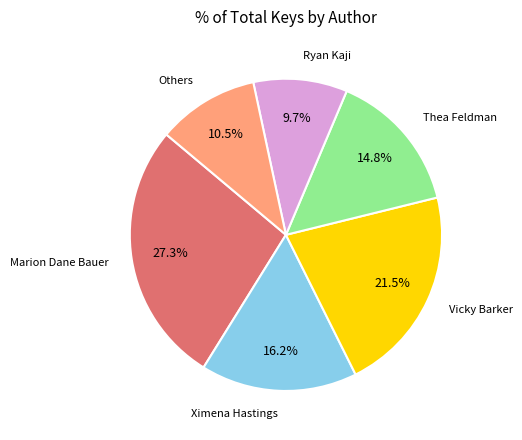

Approximately how many times larger is the value at Vicky Barker compared to Ryan Kaji?

2.2